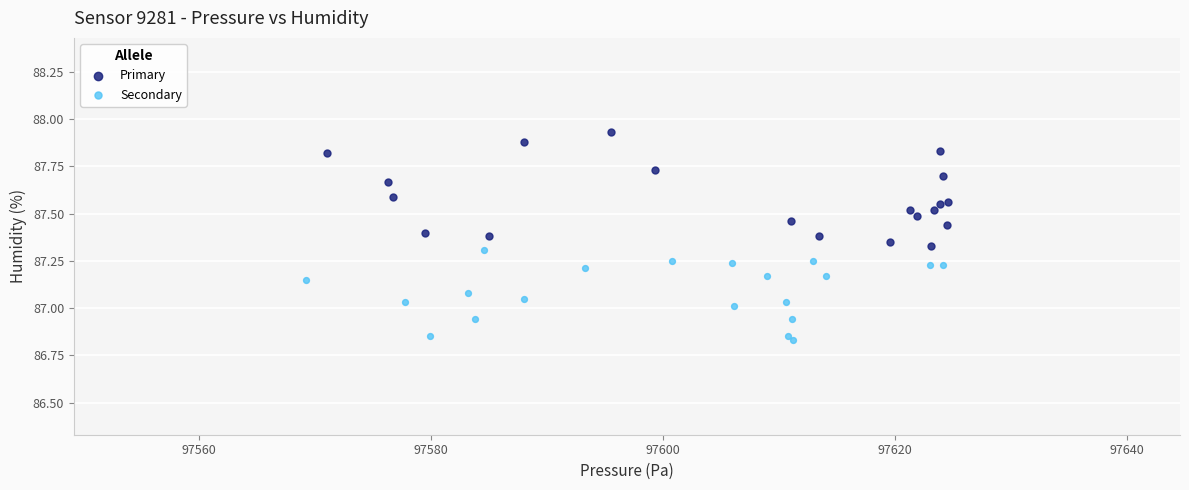

What are all the series names shown in the legend?

Primary, Secondary